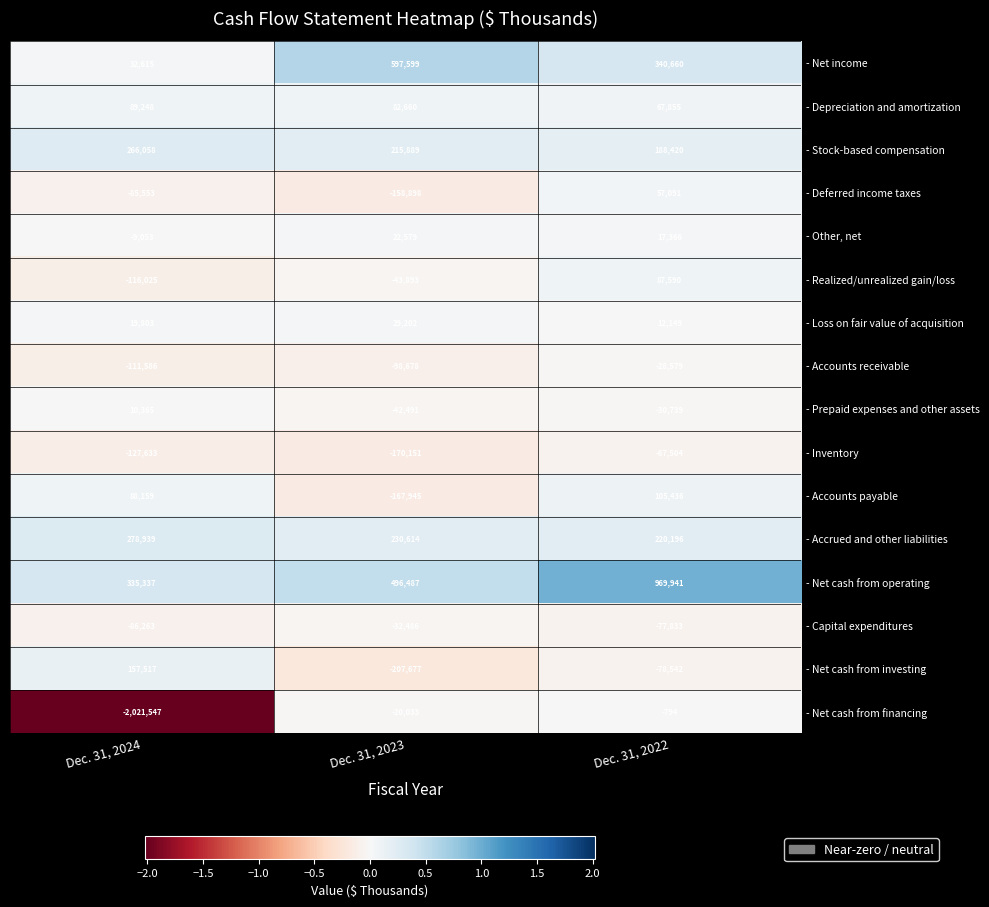

Which series has the largest total across all categories?

- Net cash from operating